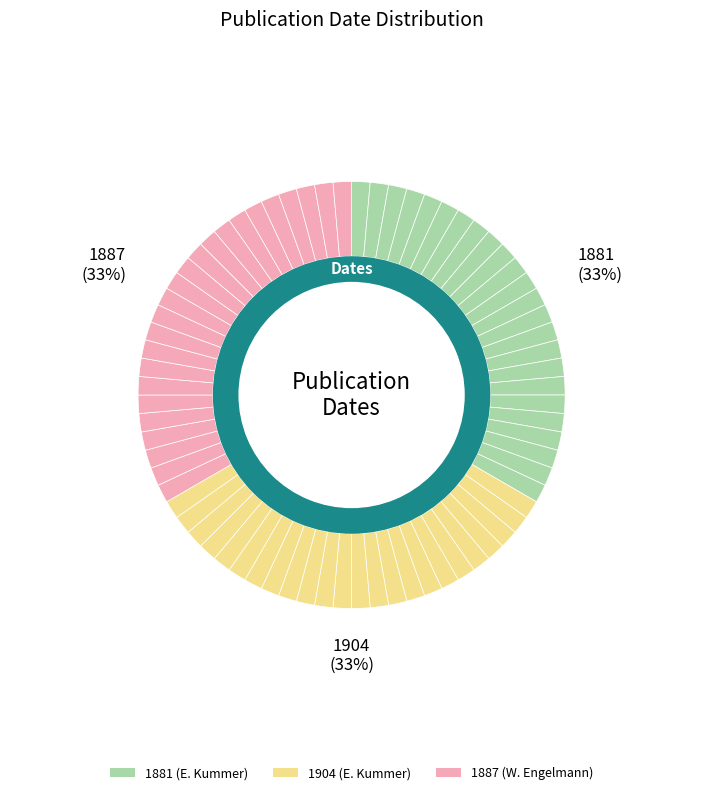

To the nearest percent, what portion does 1887 represent?

33%